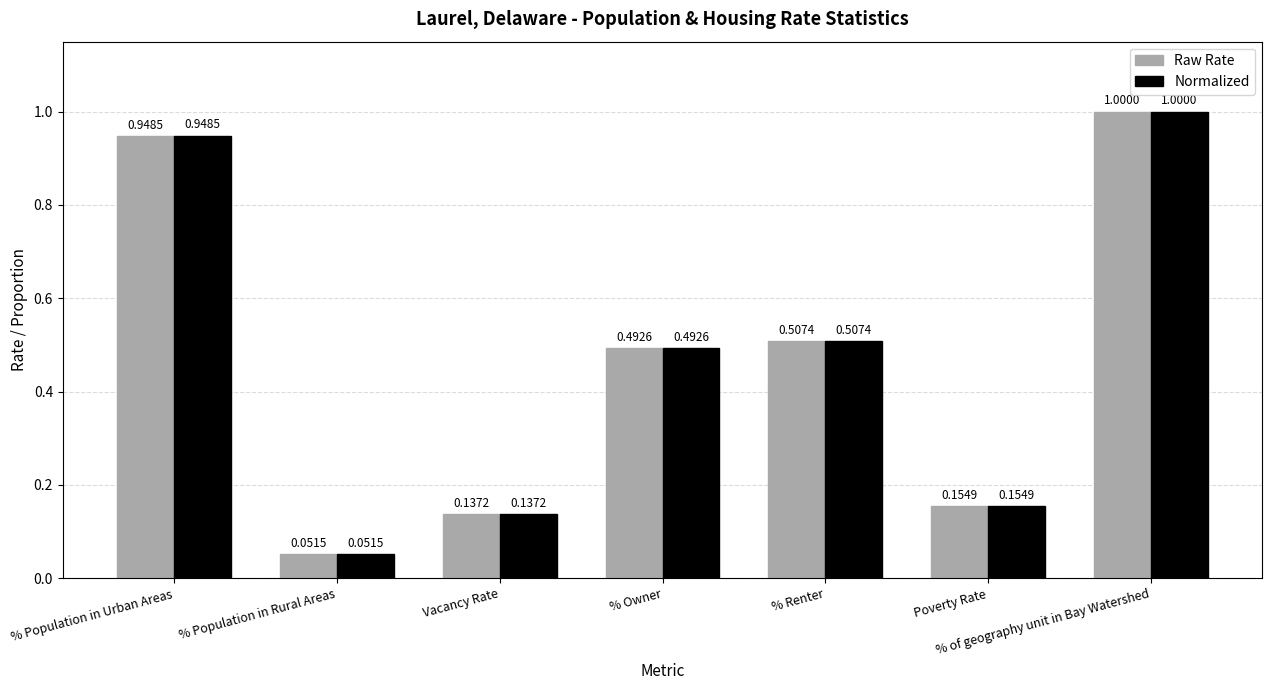

How many groups of bars are there?

7